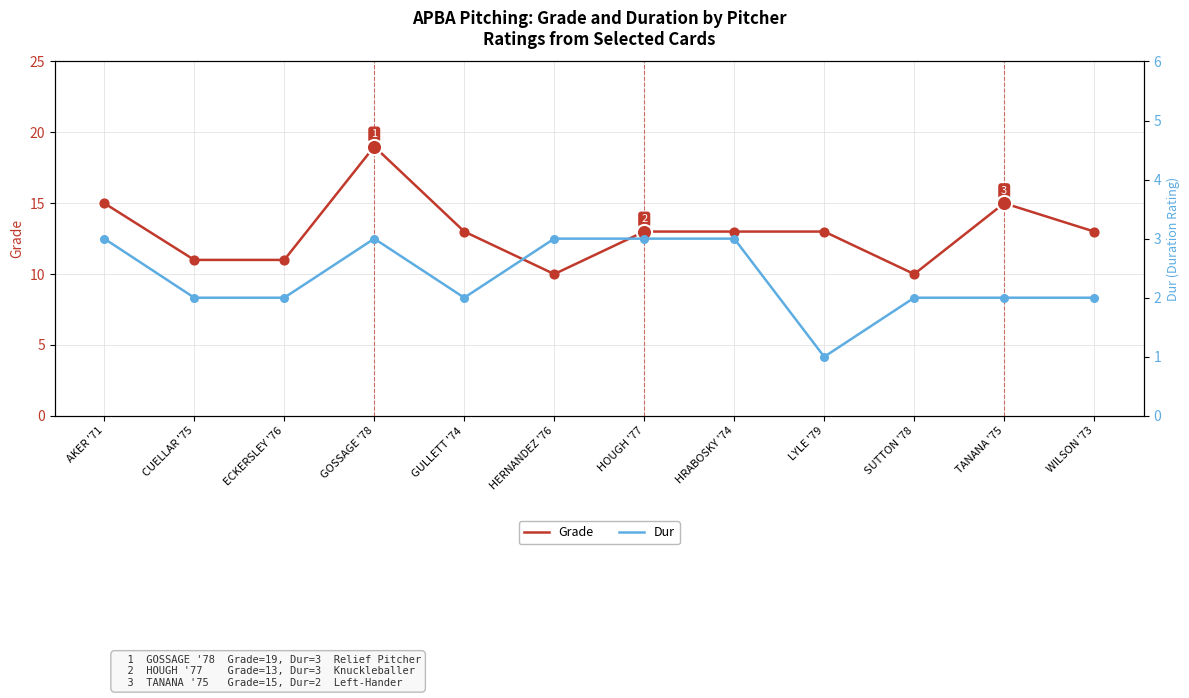

Which series has the largest total across all categories?

Grade